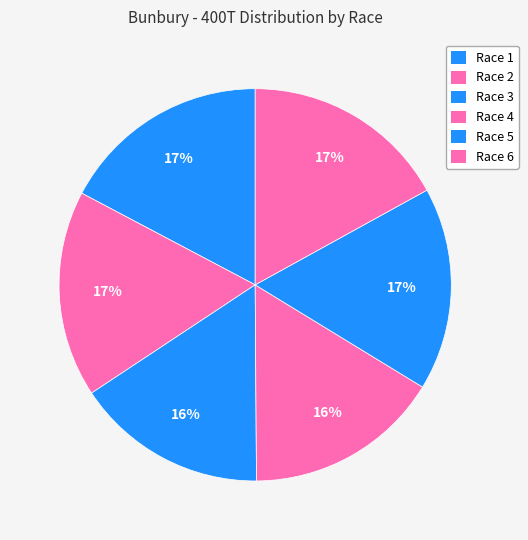

What is the change in value from Race 2 to Race 6?

-0.1